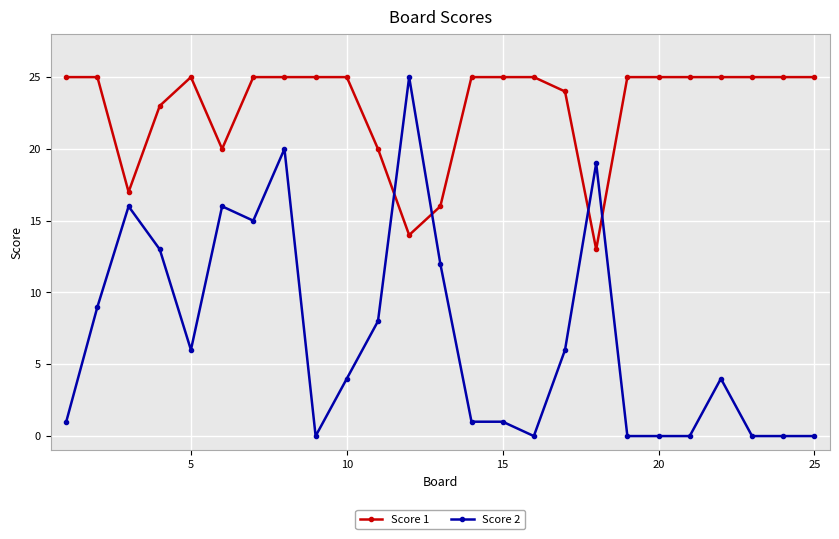

What is the average value of the Score 2 series?

7